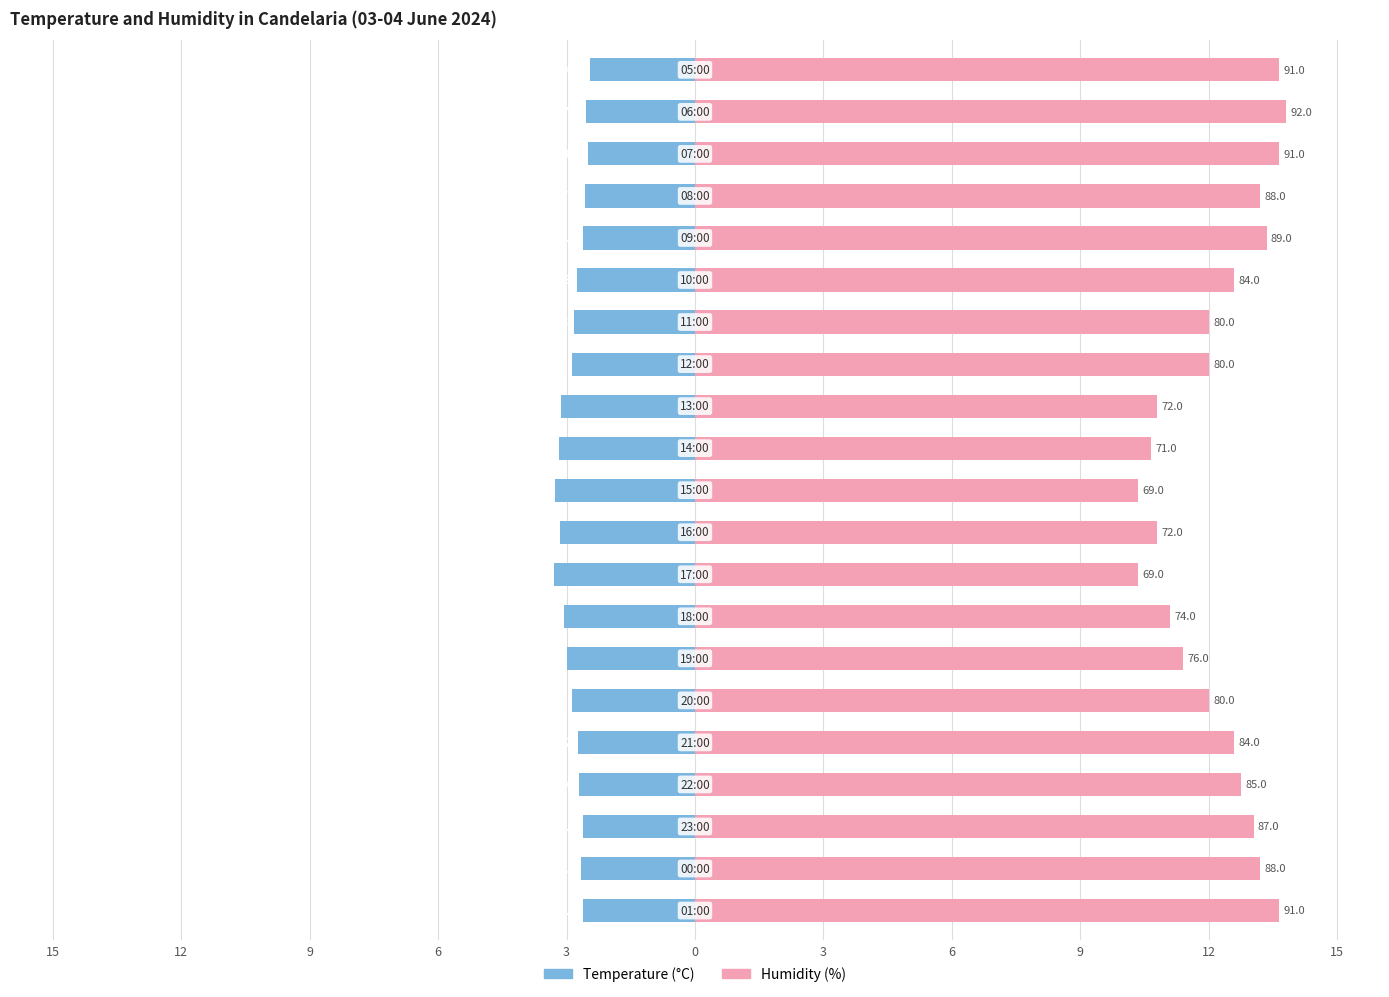

Reading left to right, what are all the values shown in this chart?

Temperature (°C): -2.6	-2.7	-2.6	-2.7	-2.7	-2.9	-3.0	-3.1	-3.3	-3.1	-3.3	-3.2	-3.1	-2.9	-2.8	-2.7	-2.6	-2.6	-2.5	-2.6	-2.5
Humidity (%): 13.7	13.2	13.1	12.8	12.6	12.0	11.4	11.1	10.3	10.8	10.3	10.6	10.8	12.0	12.0	12.6	13.3	13.2	13.7	13.8	13.7